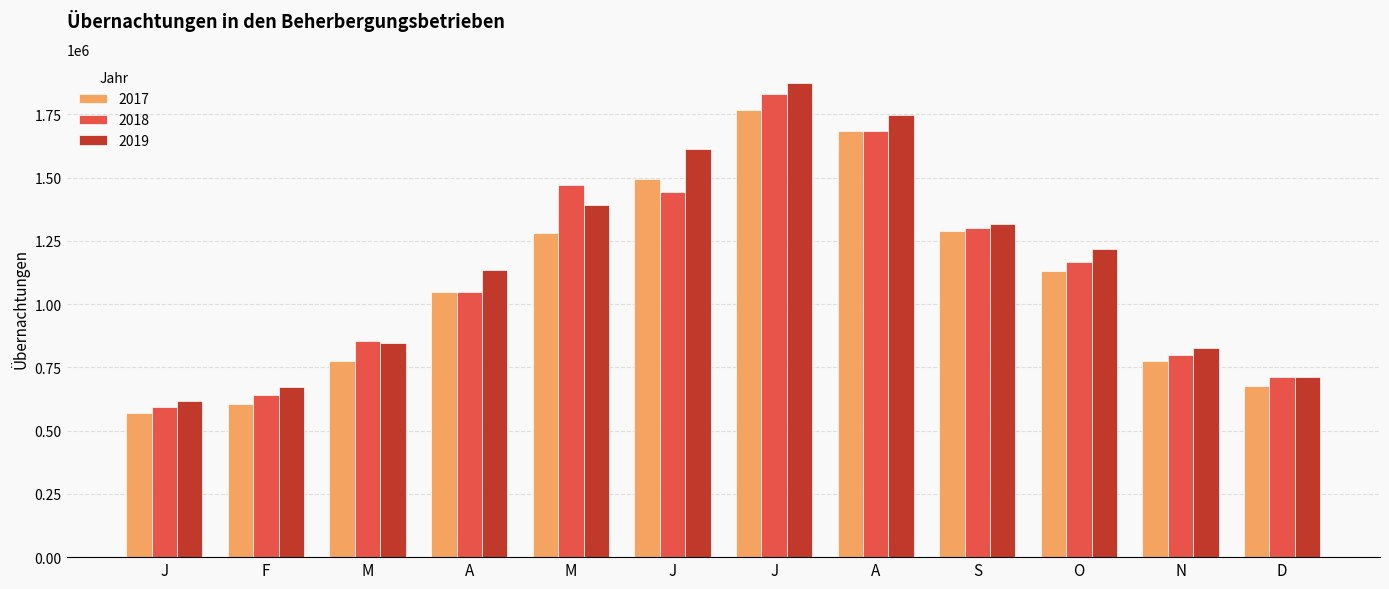

Which label corresponds to the smallest value in the chart?

J